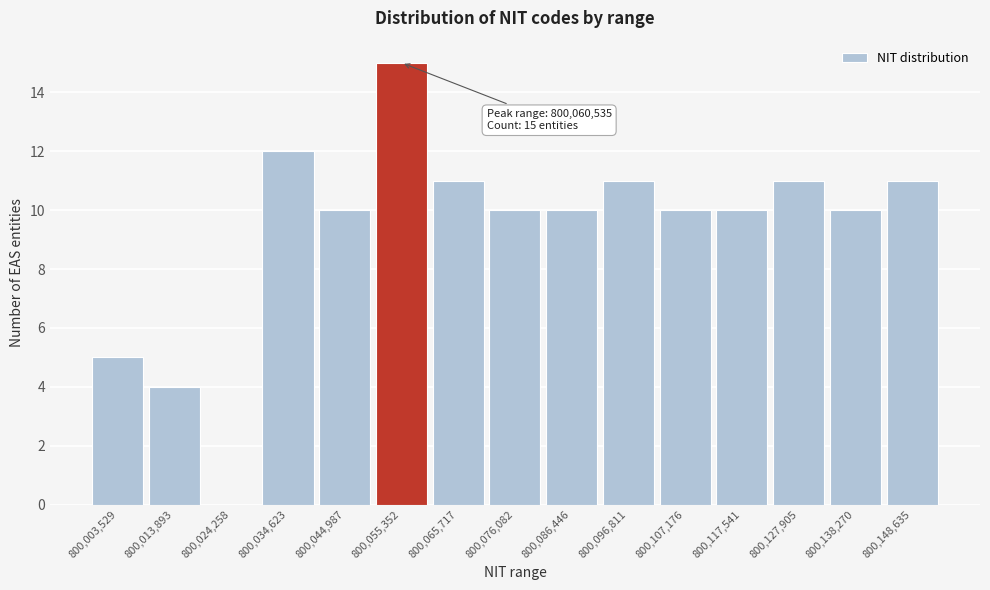

Reading left to right, list all the values displayed in this chart.

800,003,529=5	800,013,893=4	800,024,258=0	800,034,623=12	800,044,987=10	800,055,352=15	800,065,717=11	800,076,082=10	800,086,446=10	800,096,811=11	800,107,176=10	800,117,541=10	800,127,905=11	800,138,270=10	800,148,635=11